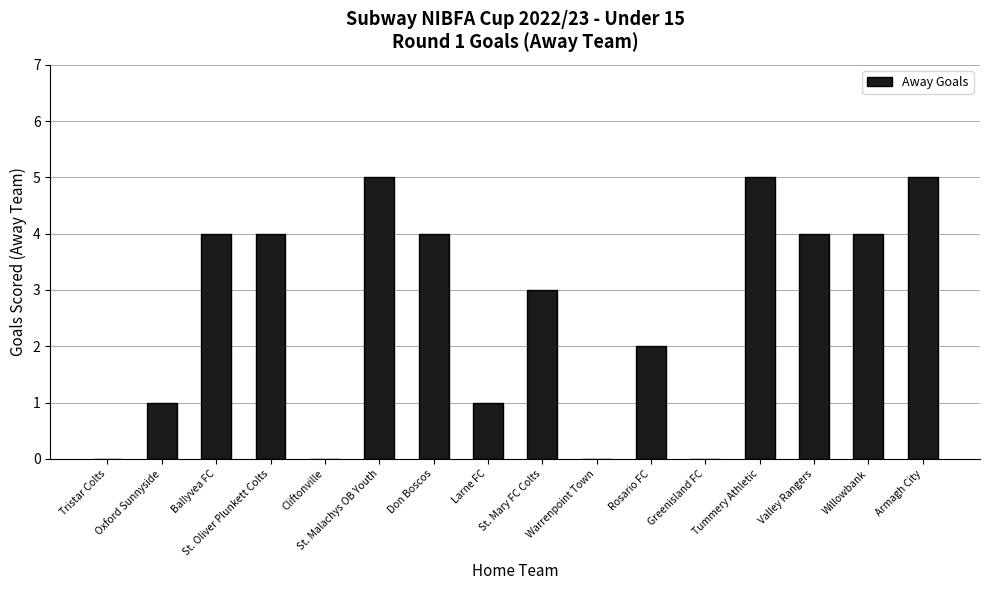

Count the number of categories in the chart.

16